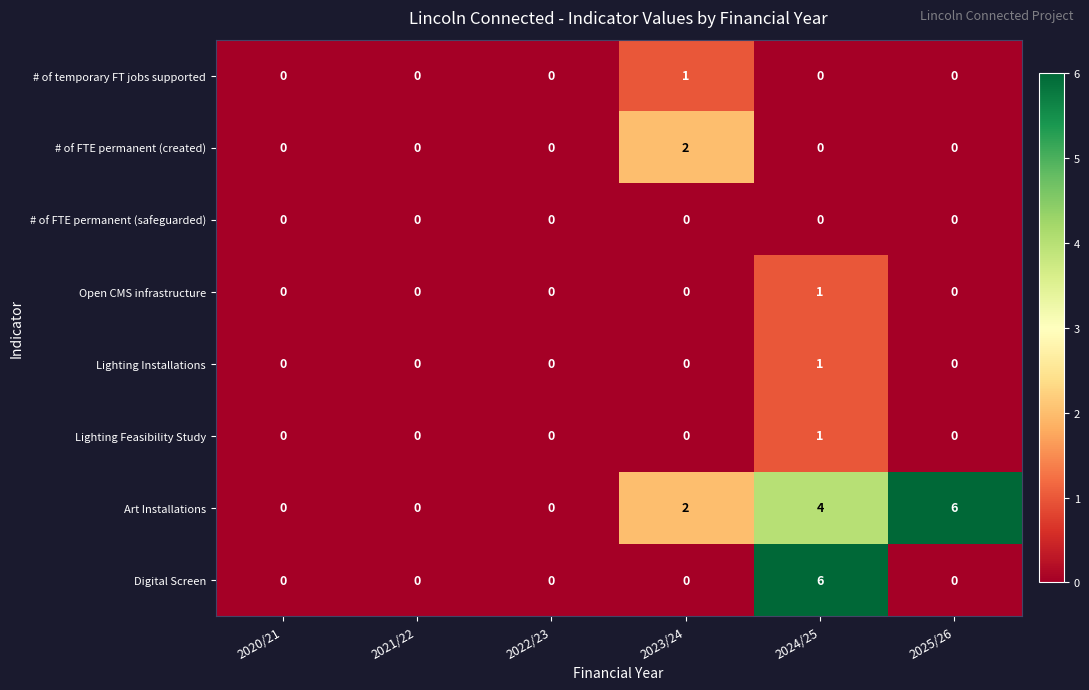

What is the difference between the maximum and minimum values in the Art Installations series?

6